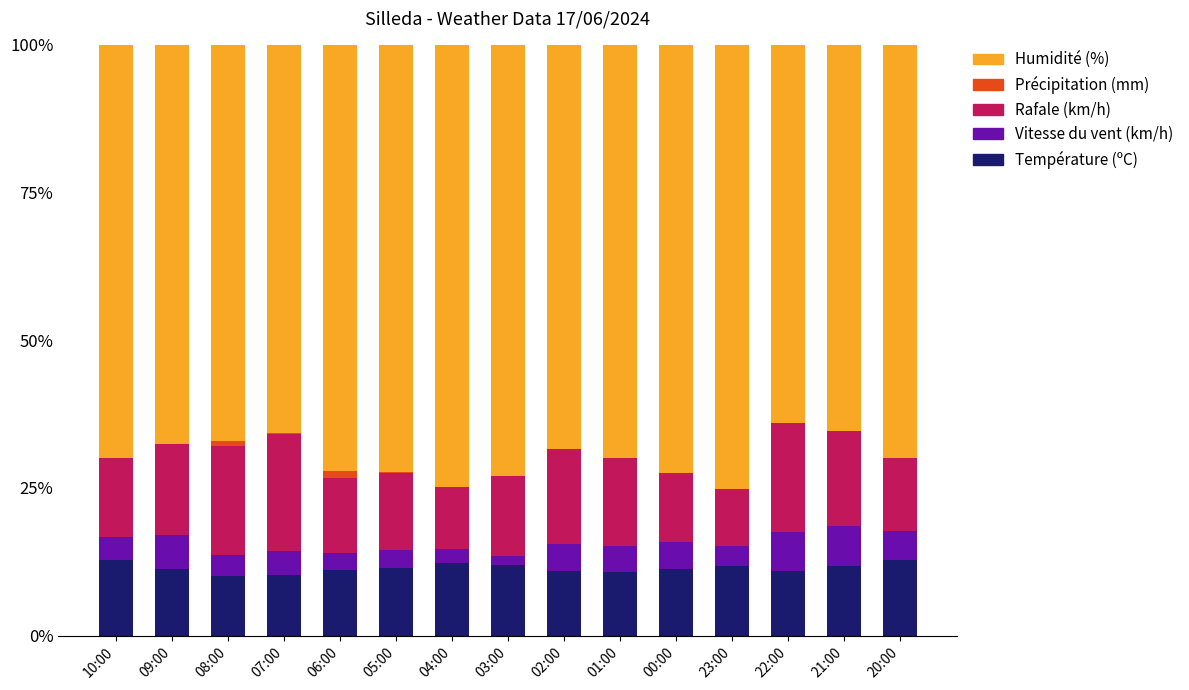

What is the total value across all series at 00:00?

100.0